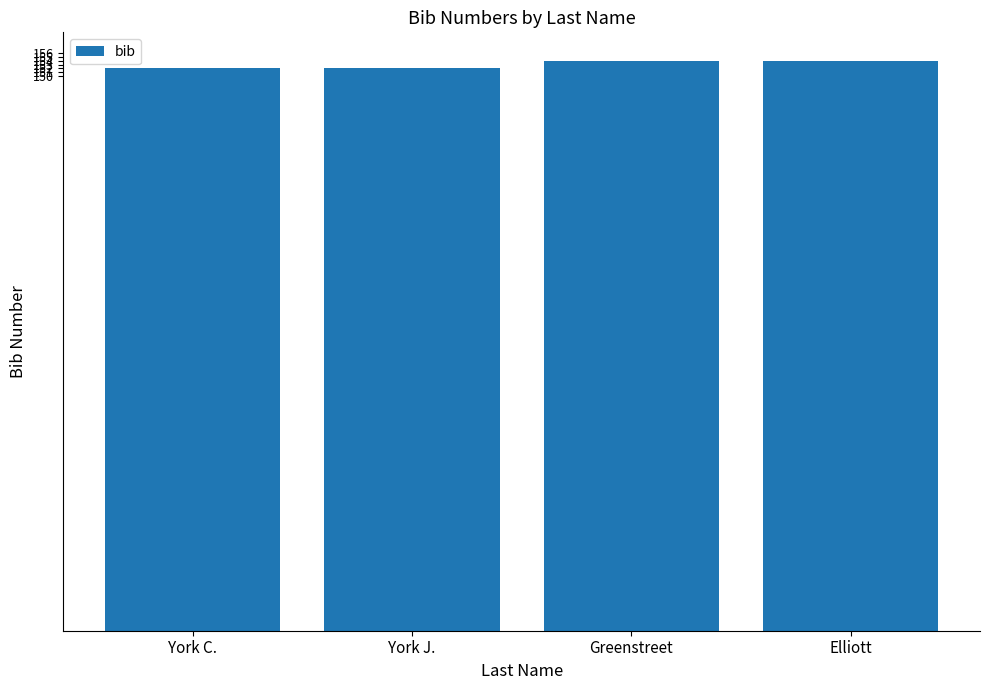

Reading left to right, what are all the values shown in this chart?

York C.=152	York J.=152	Greenstreet=154	Elliott=154